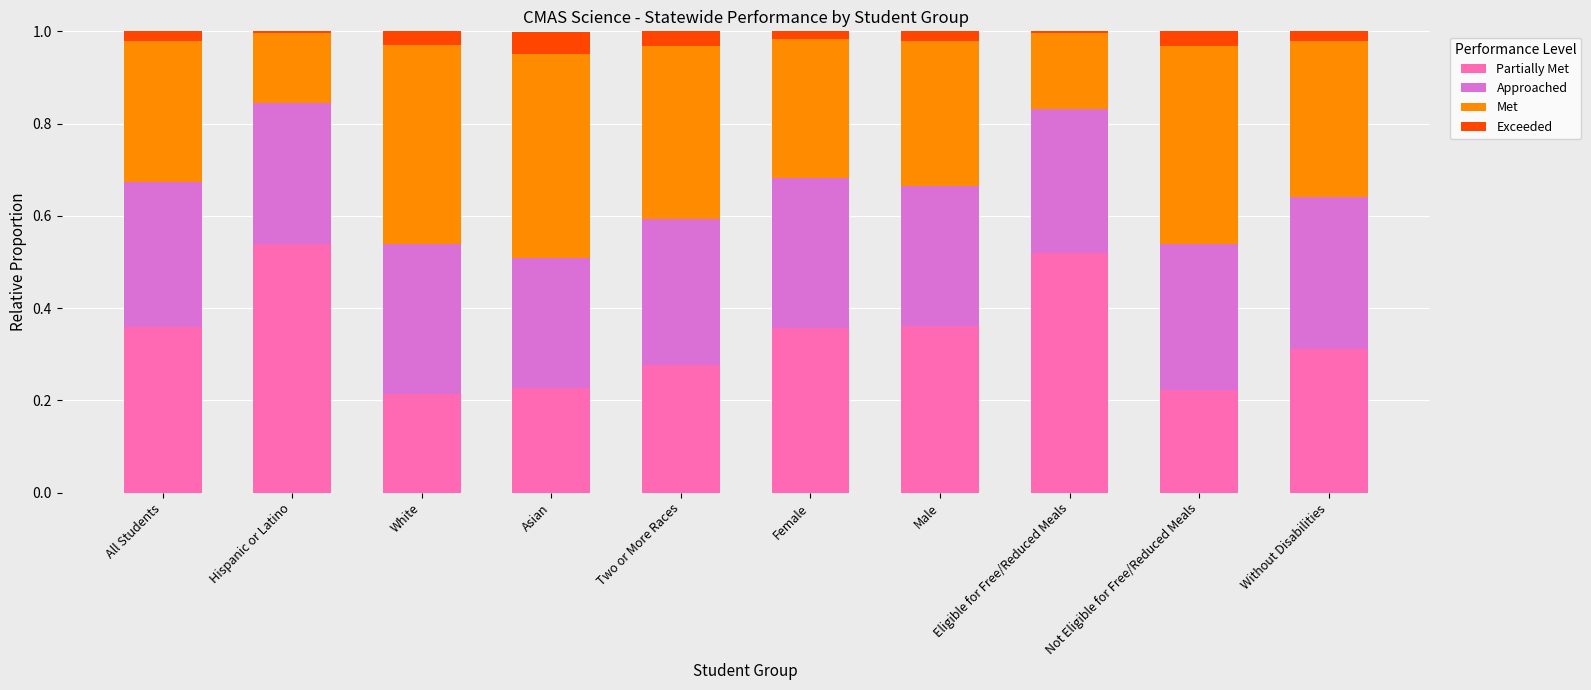

Count the number of data series in this chart.

4